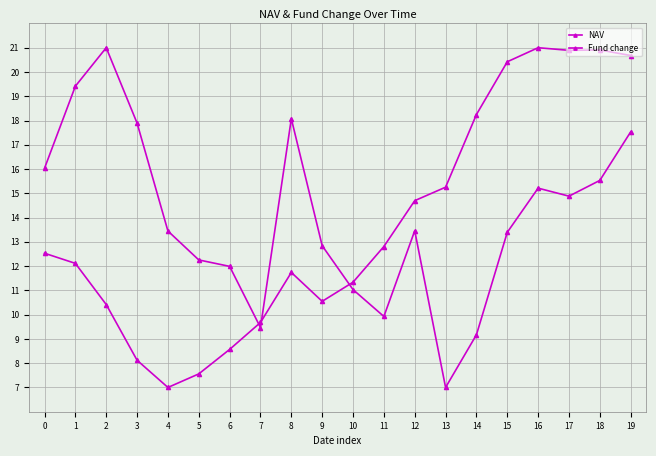

The NAV series shows 16.9 at 2. True or false?

False